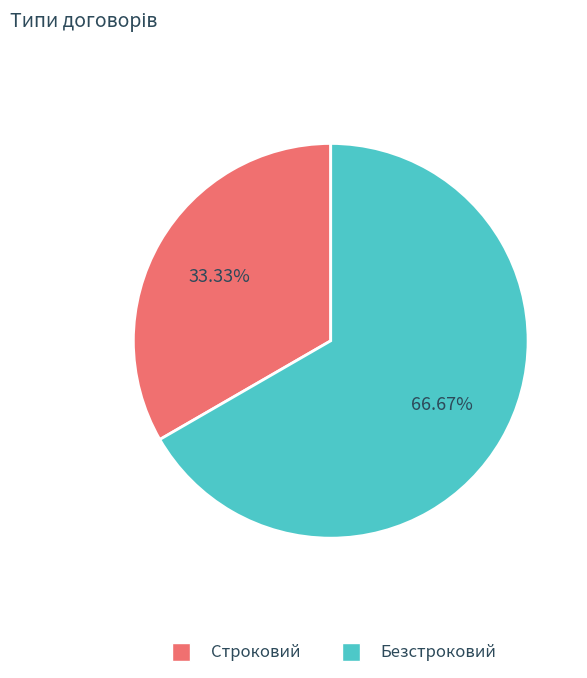

To the nearest percent, what portion does Безстроковий represent?

67%